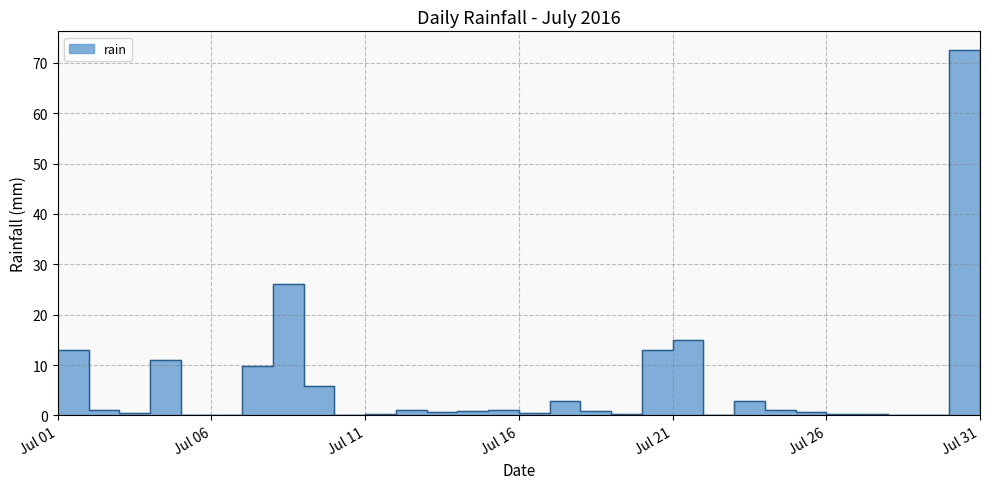

List the labels in order of value, smallest first.

2016-07-05, 2016-07-06, 2016-07-10, 2016-07-22, 2016-07-28, 2016-07-29, 2016-07-11, 2016-07-19, 2016-07-26, 2016-07-27, 2016-07-03, 2016-07-16, 2016-07-13, 2016-07-25, 2016-07-31, 2016-07-14, 2016-07-18, 2016-07-02, 2016-07-12, 2016-07-15, 2016-07-24, 2016-07-17, 2016-07-23, 2016-07-09, 2016-07-07, 2016-07-04, 2016-07-01, 2016-07-20, 2016-07-21, 2016-07-08, 2016-07-30